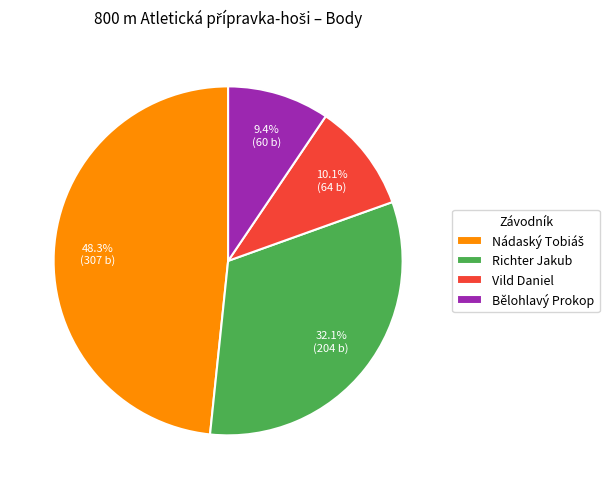

What is the ratio of the value at Bělohlavý Prokop to the value at Richter Jakub?

0.3